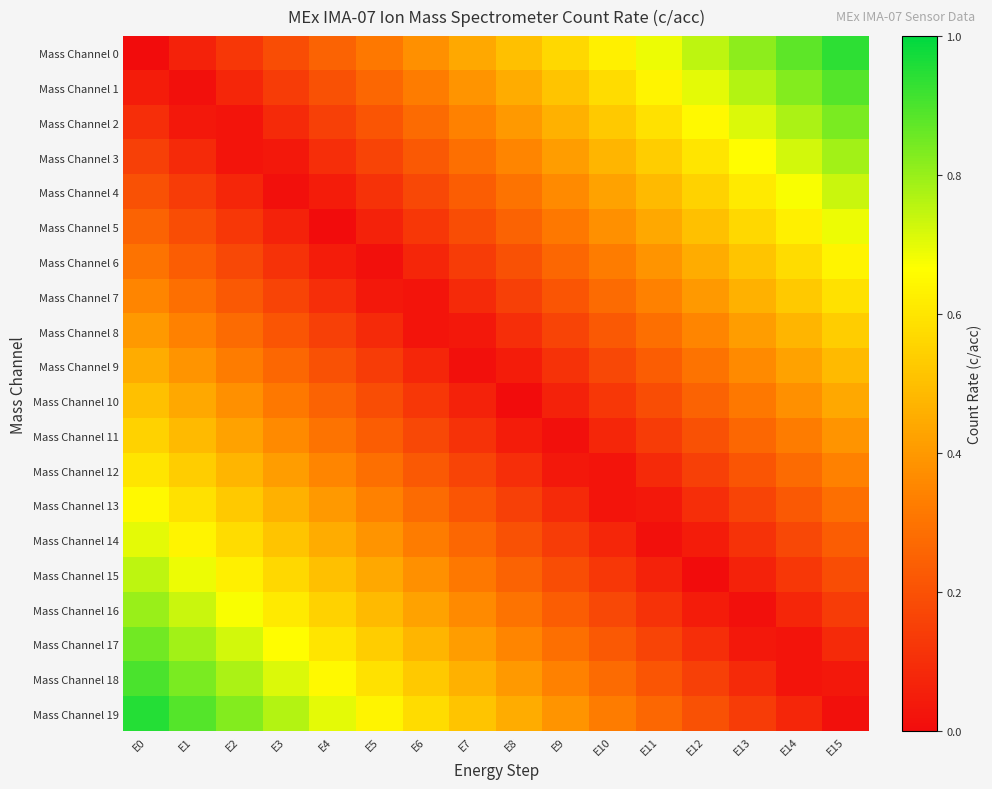

At how many categories does at least one series exceed 0?

16